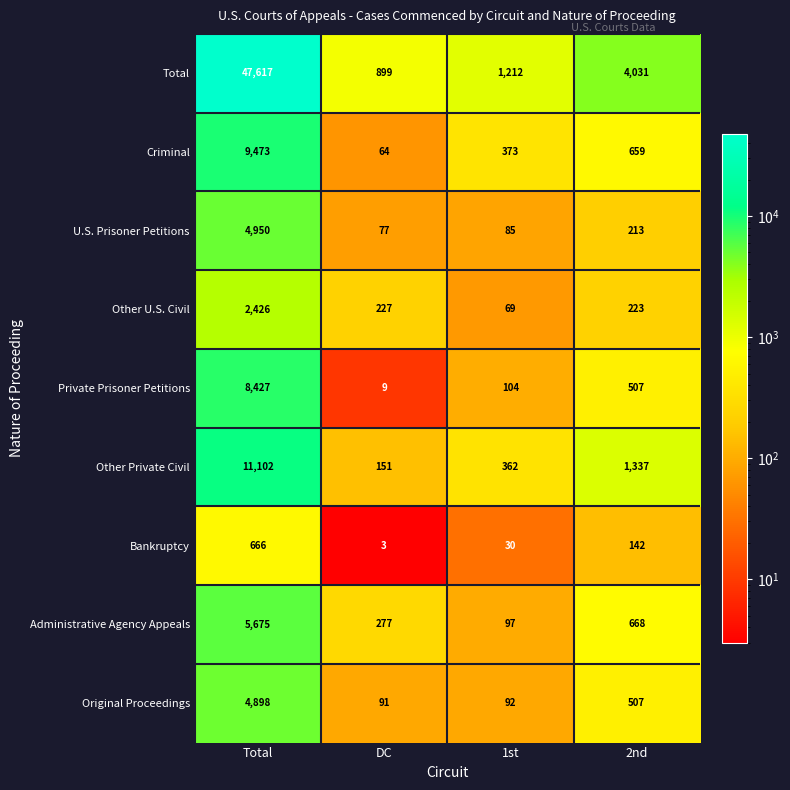

Is the value of Private Prisoner Petitions at 2nd greater than the value of Original Proceedings at 1st?

Yes